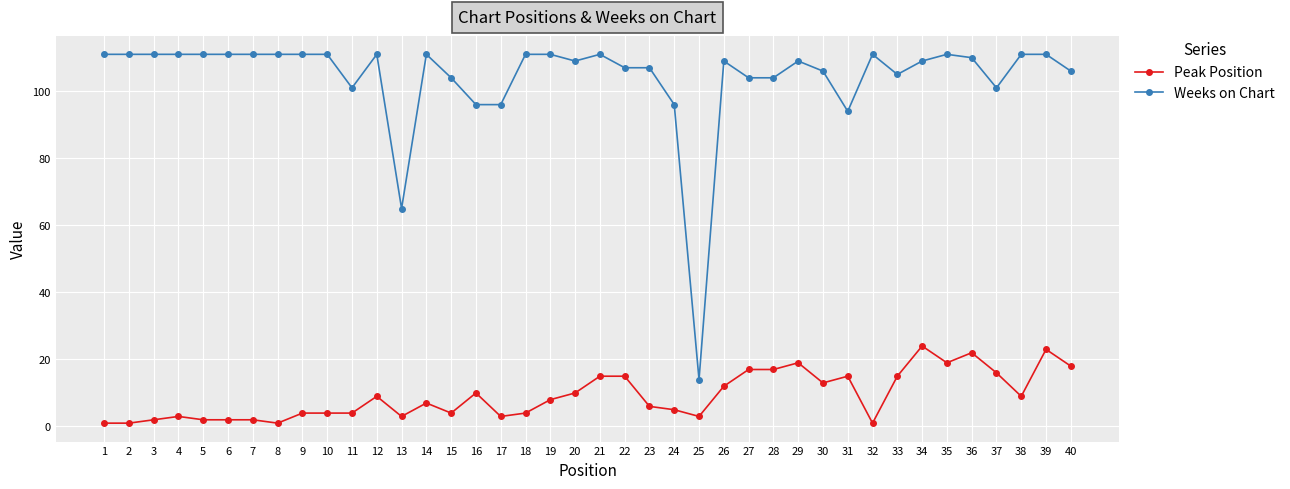

True or false: Weeks on Chart has more than 2 interior local peaks.

True